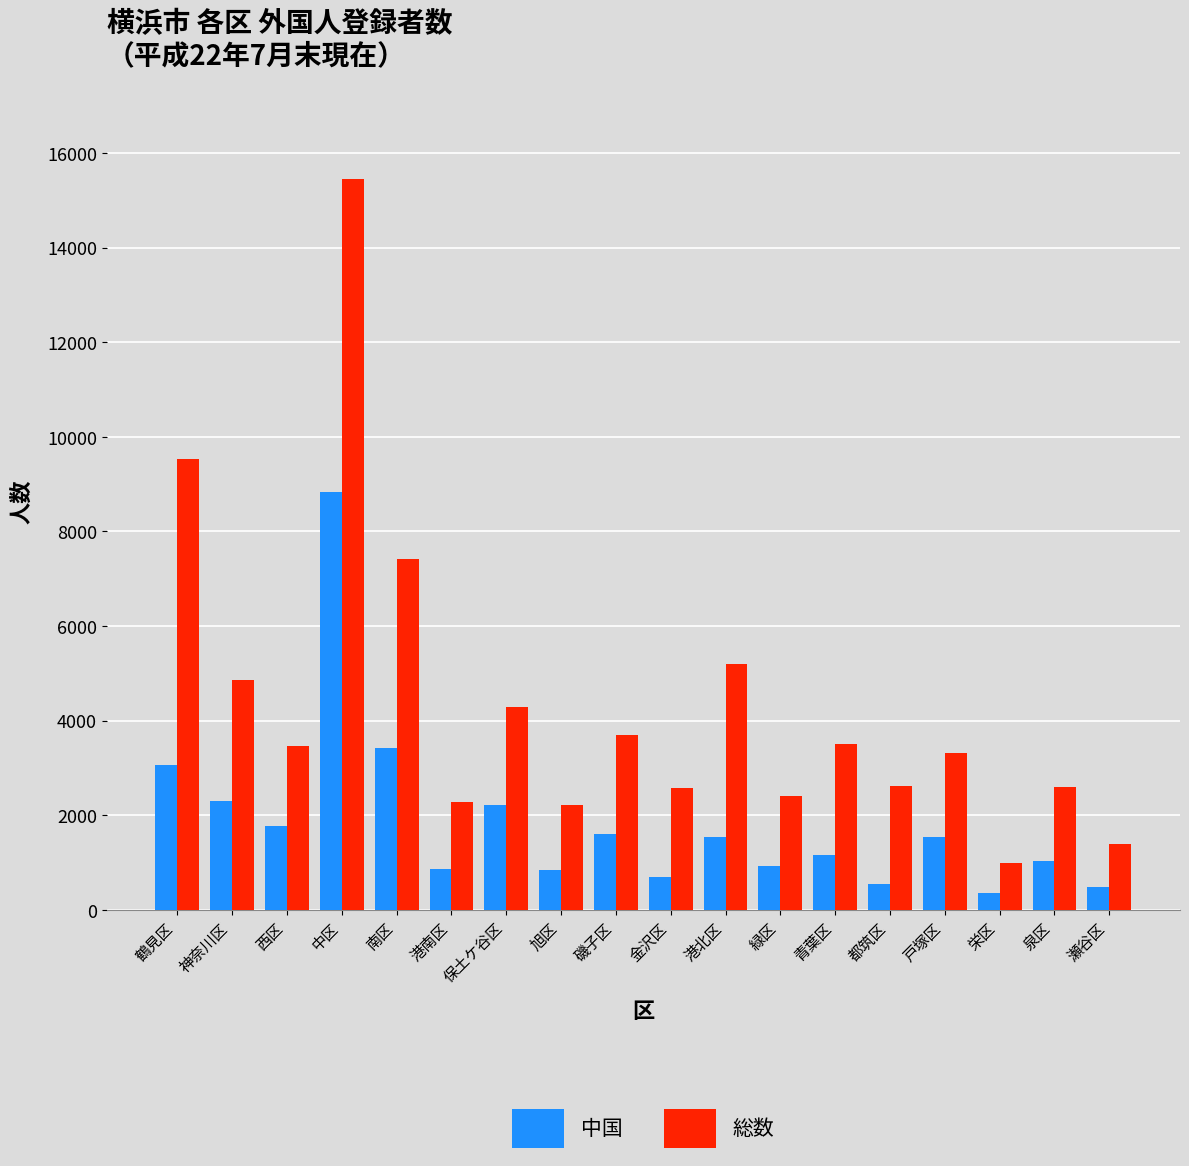

What is the difference between the highest and lowest values at 泉区?

1559